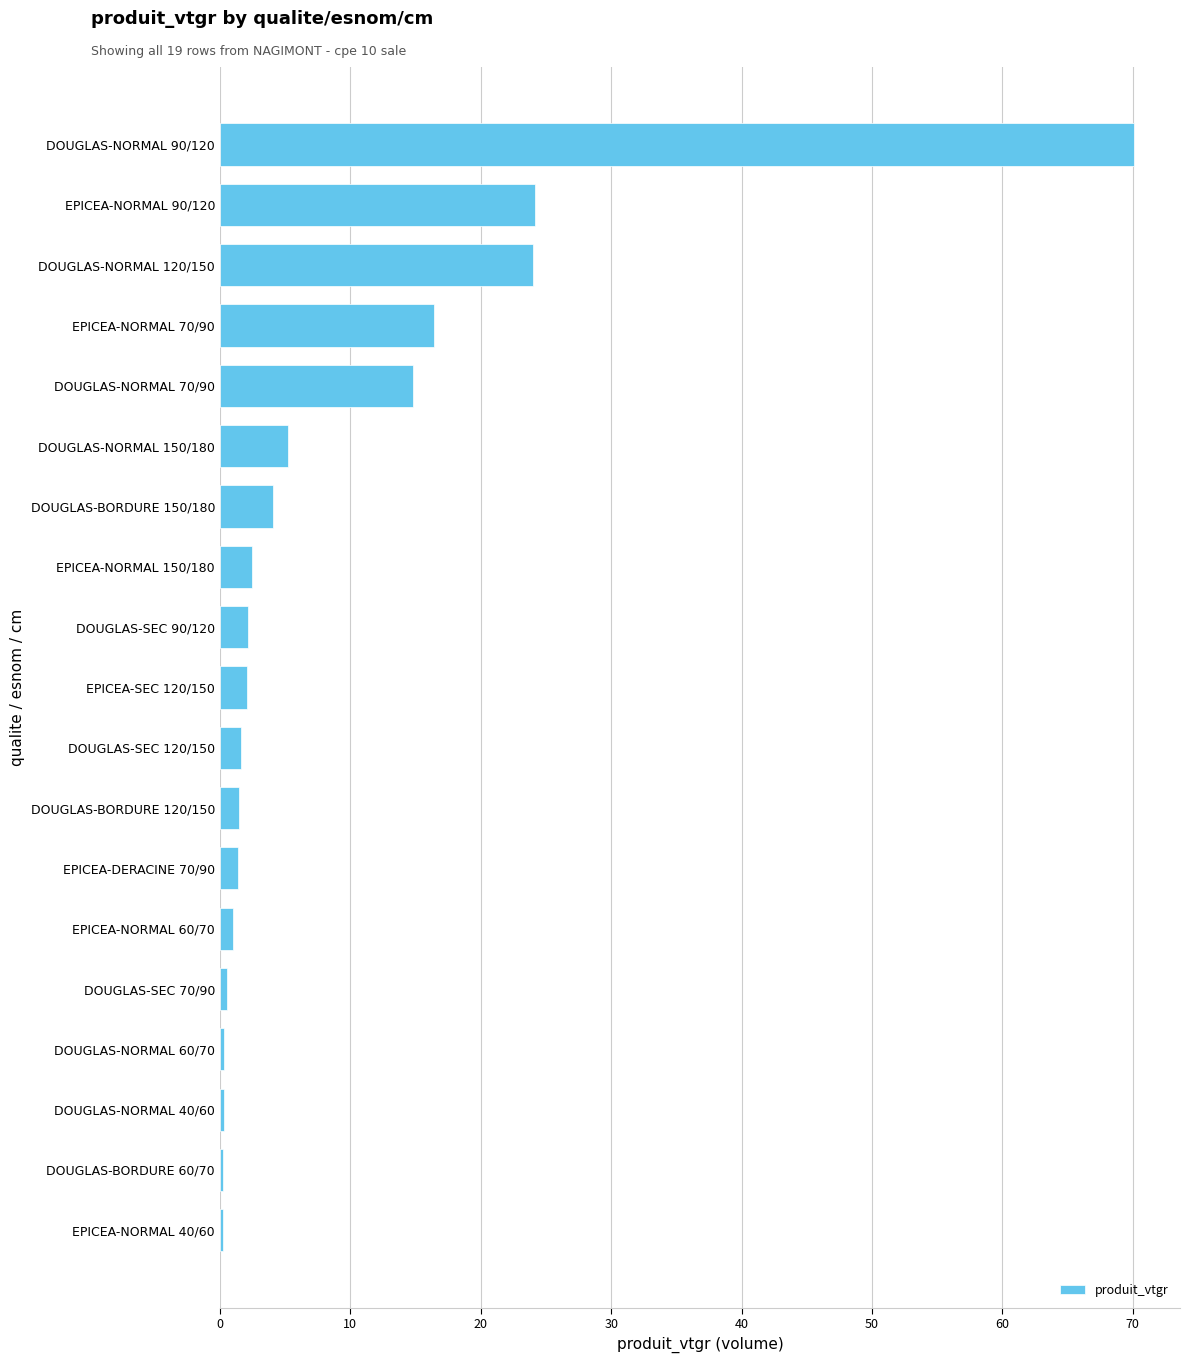

Which category has the highest value across all series?

DOUGLAS-NORMAL 90/120